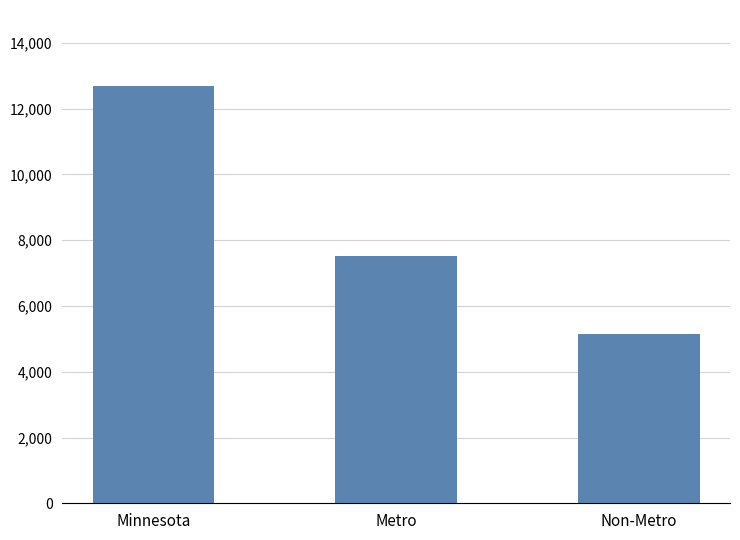

How many data points are less than 7526?

1